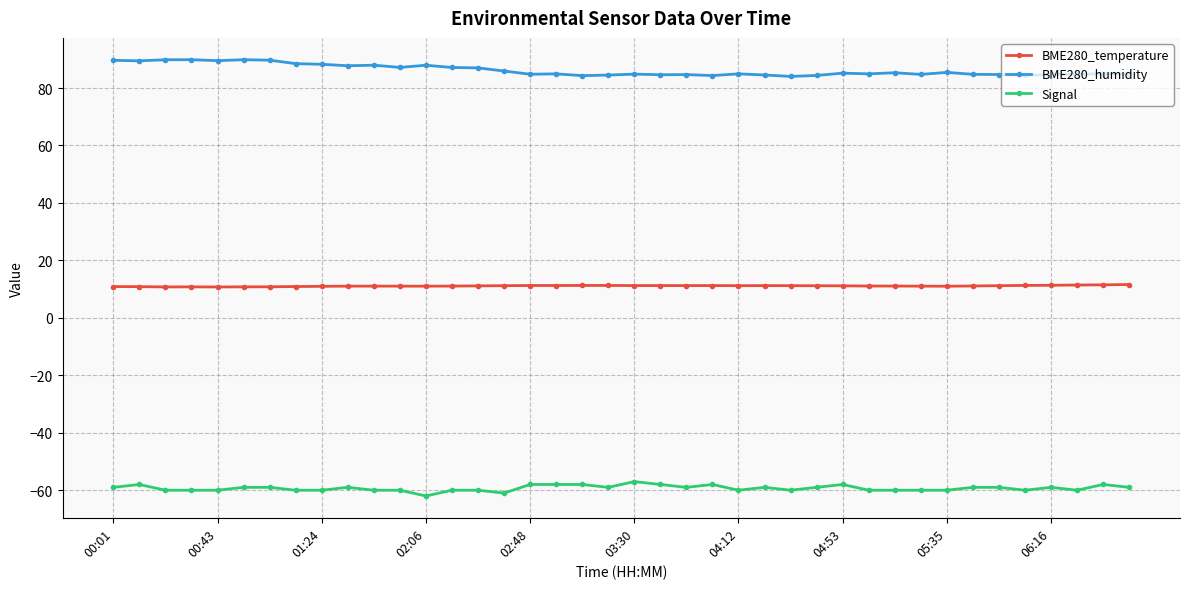

Which series has the largest total across all categories?

BME280_humidity